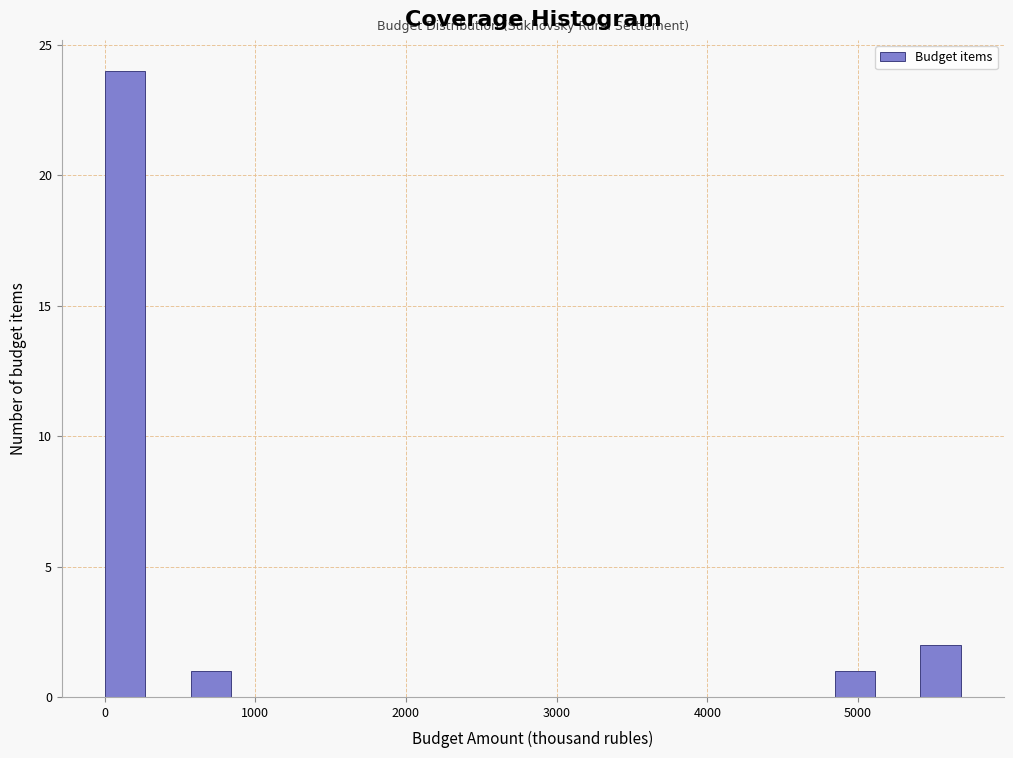

Read against the x-axis, roughly where is the centre of the tallest bar?

100